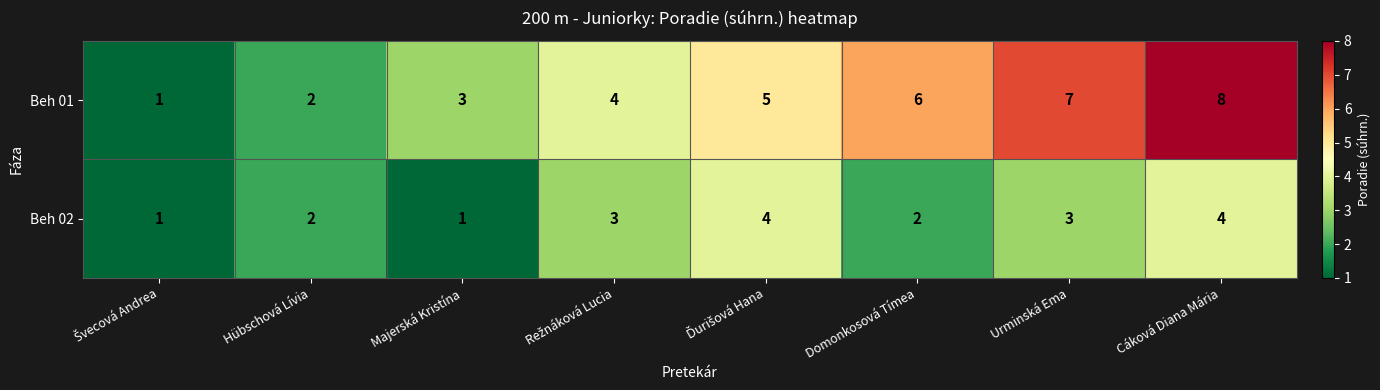

How many data points in Beh 01 are less than 5?

4